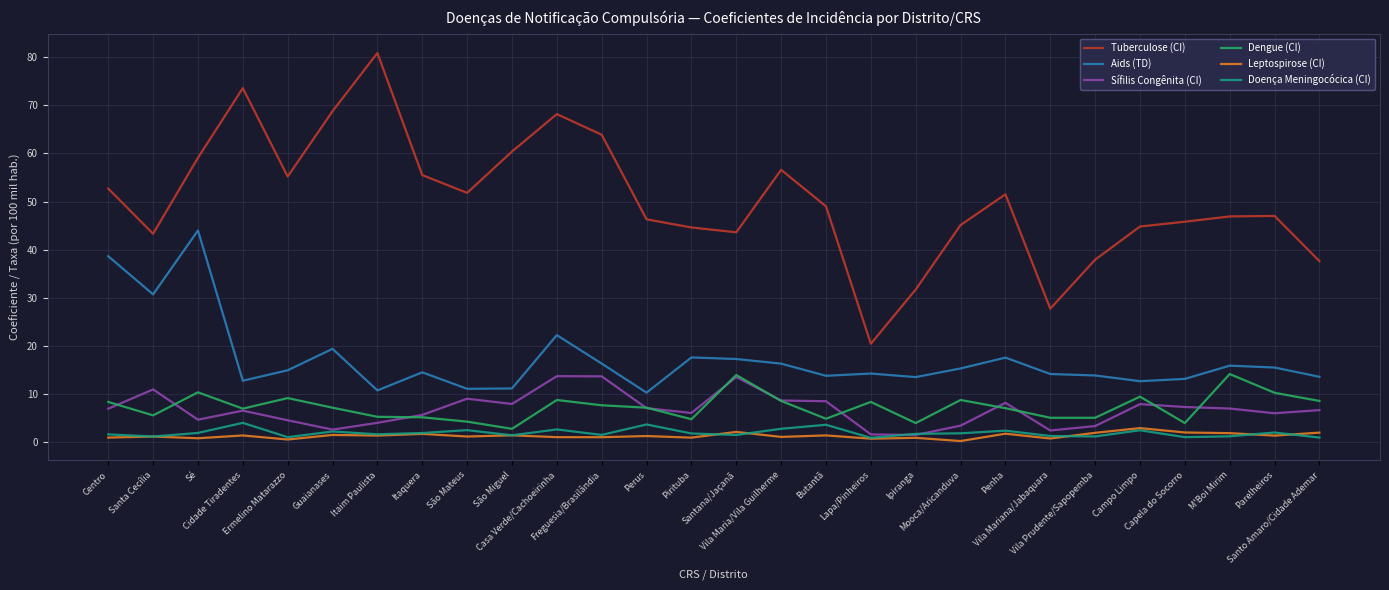

At which category does Dengue (CI) reach its first local valley?

Santa Cecília